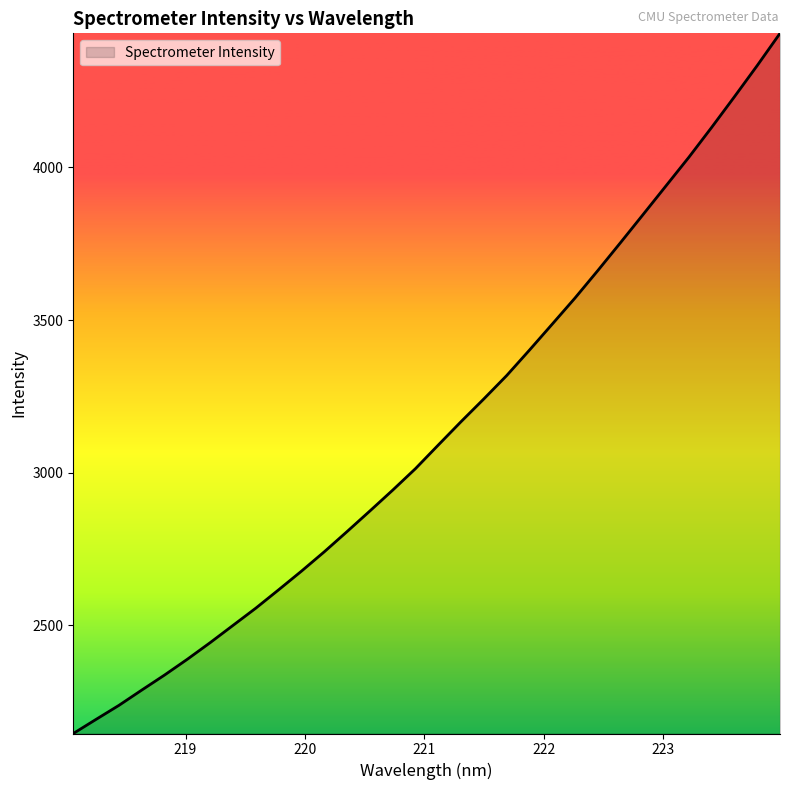

What is the difference between the maximum and minimum values?

2293.7